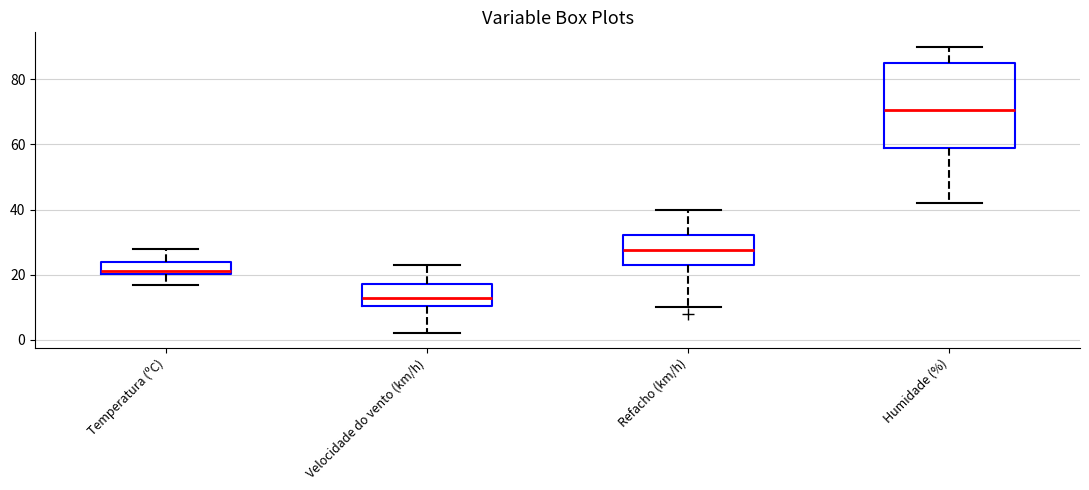

Which box is the tallest, from its lower edge to its upper edge?

Humidade (%)